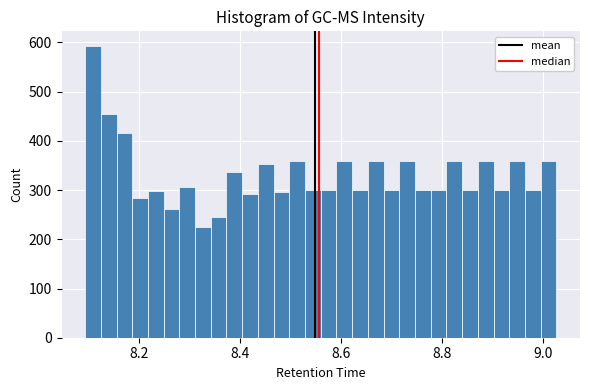

Read against the x-axis, roughly where is the centre of the tallest bar?

8.10